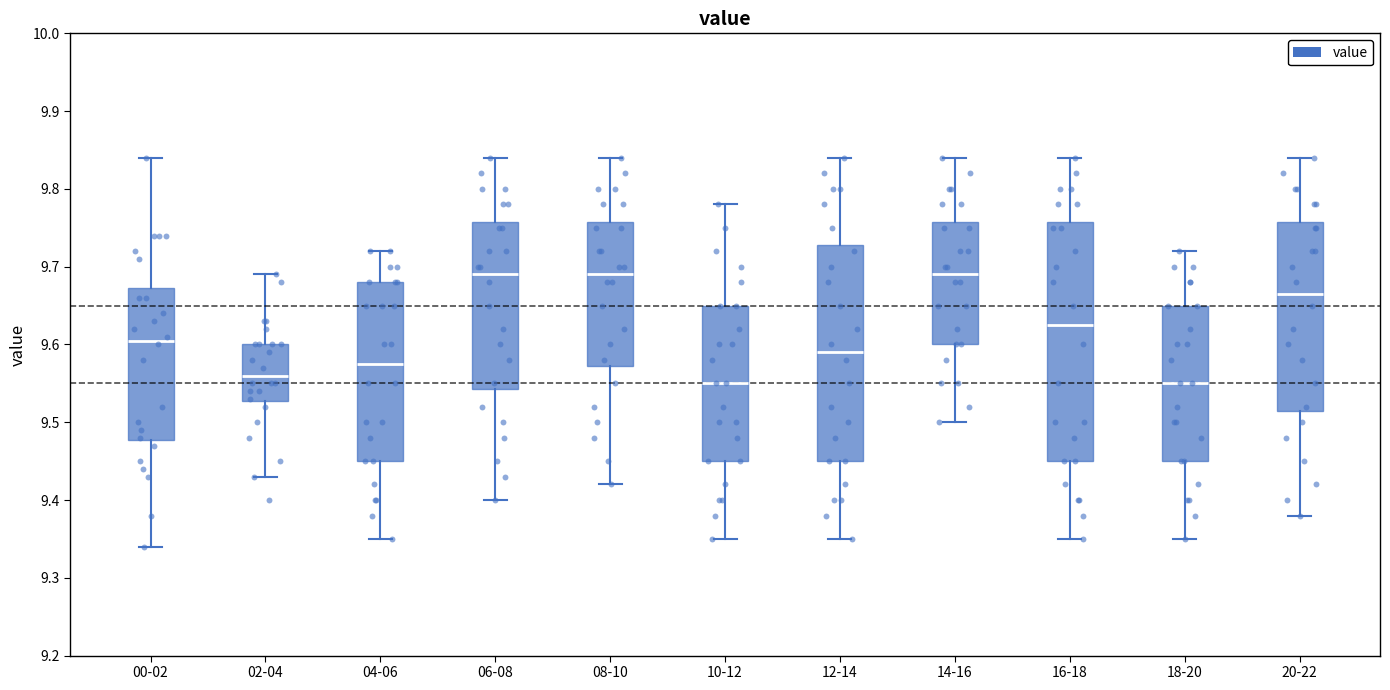

Comparing the boxes themselves (not the whiskers), which one is the tallest?

16-18